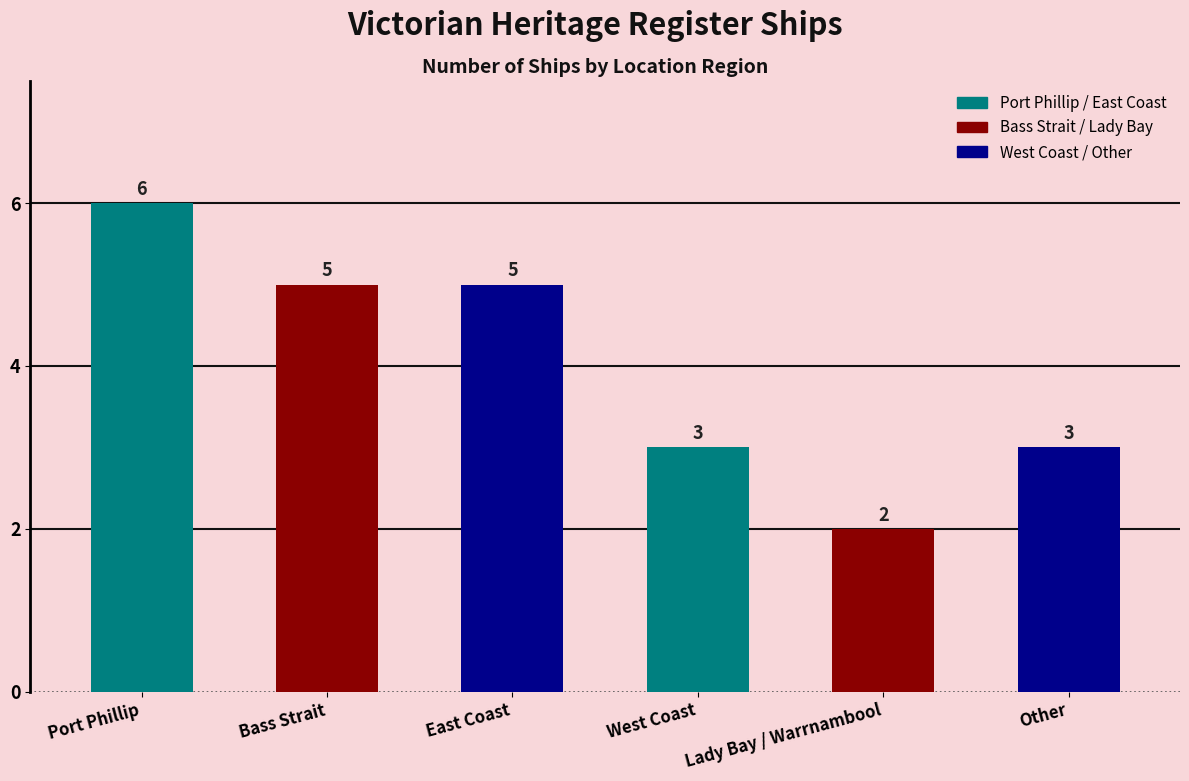

Are the bars horizontal?

No